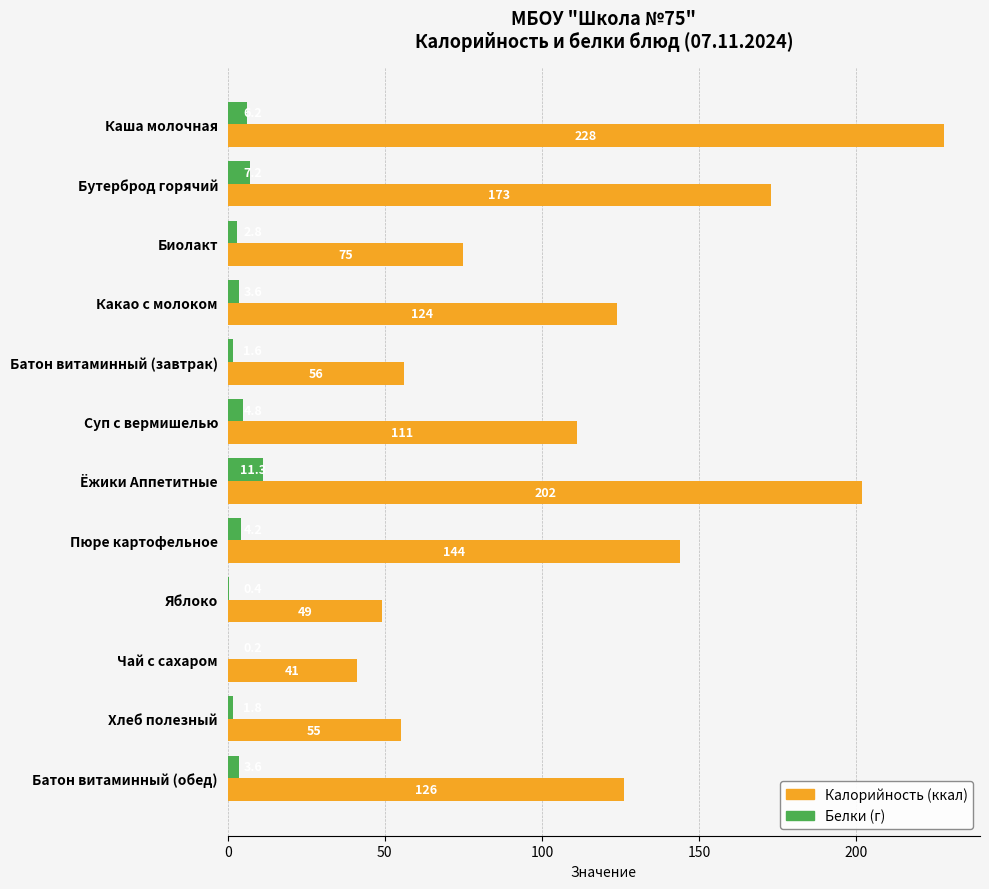

Count the number of categories in the chart.

12